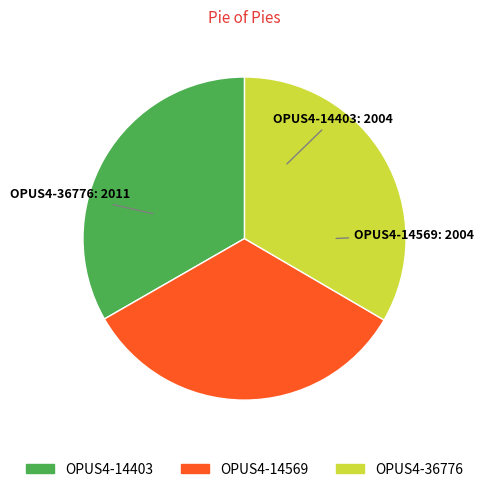

How many slices are in this pie chart?

3